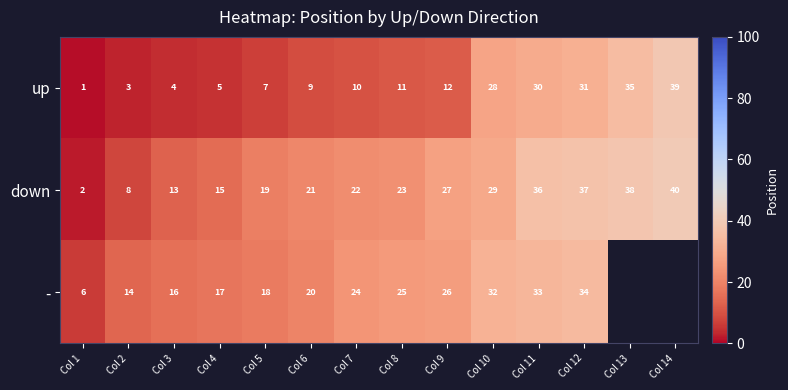

At which label is down closest to 21?

Col 6